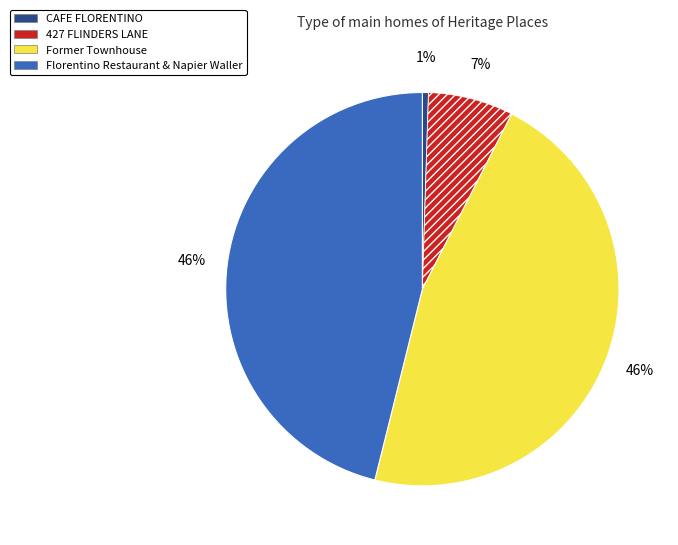

Is there a majority slice in this chart?

No